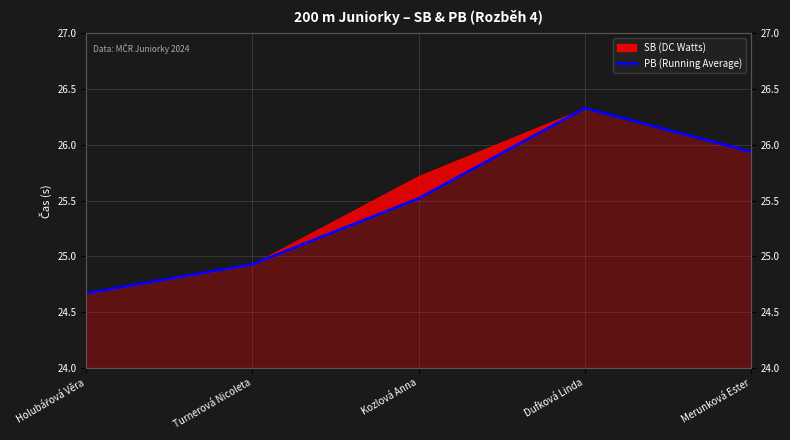

What is the maximum value shown in the chart?

26.3